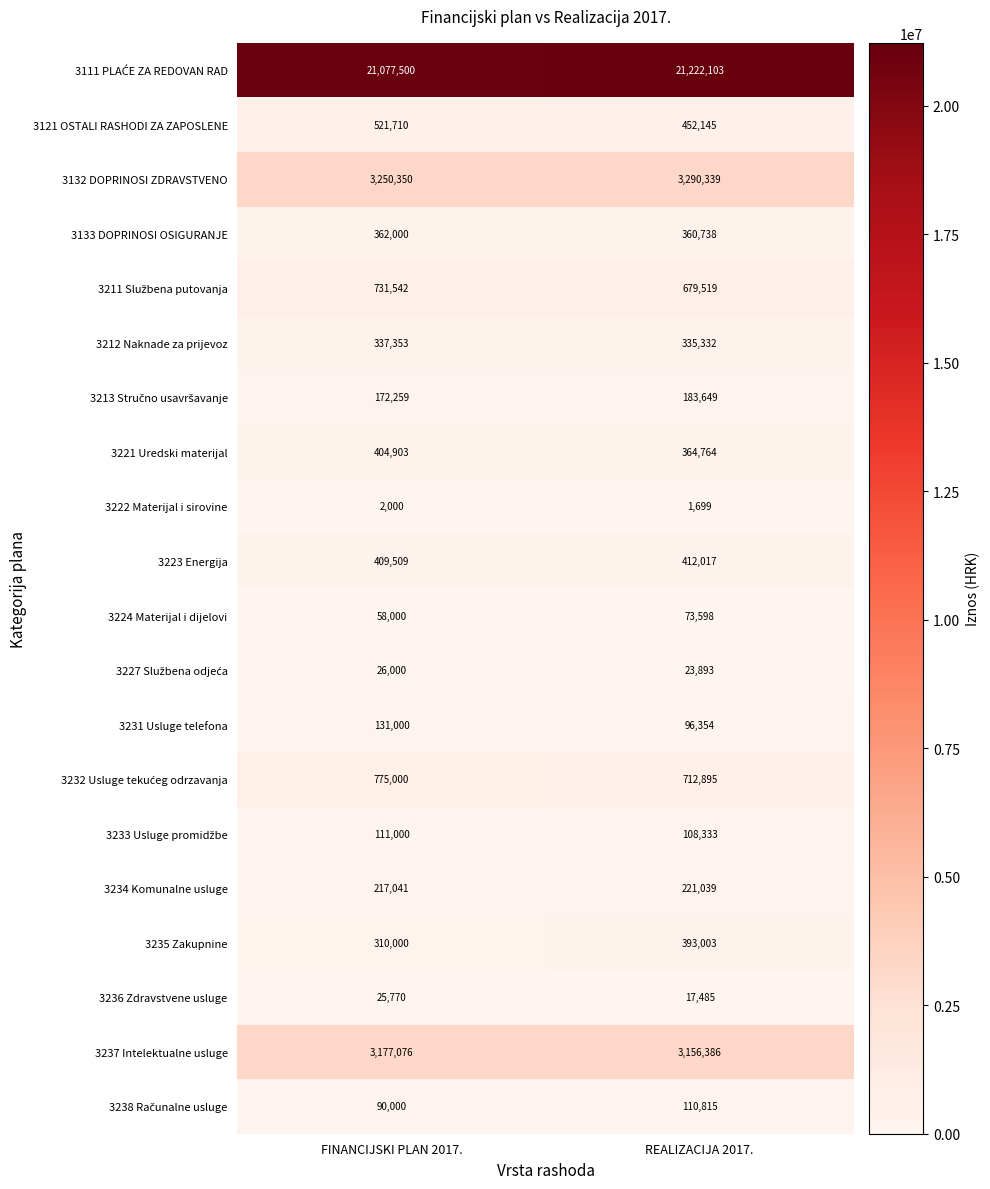

Where is 3222 Materijal i sirovine nearest to the value 1849?

REALIZACIJA 2017.